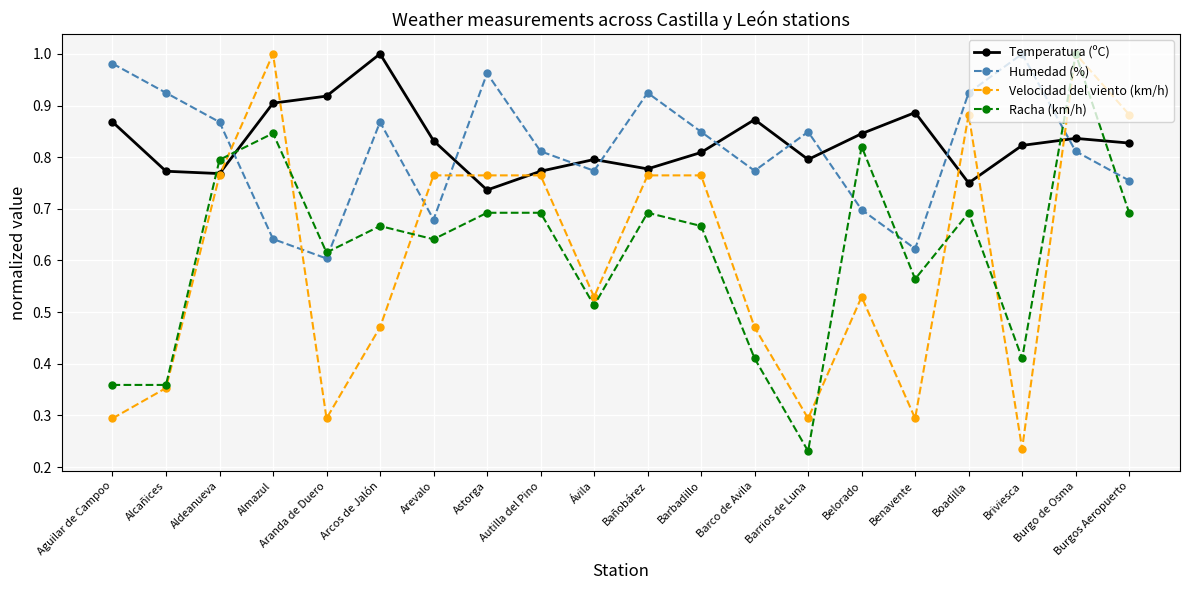

At Barrios de Luna, list the series in order from smallest to largest.

Racha (km/h), Velocidad del viento (km/h), Temperatura (ºC), Humedad (%)